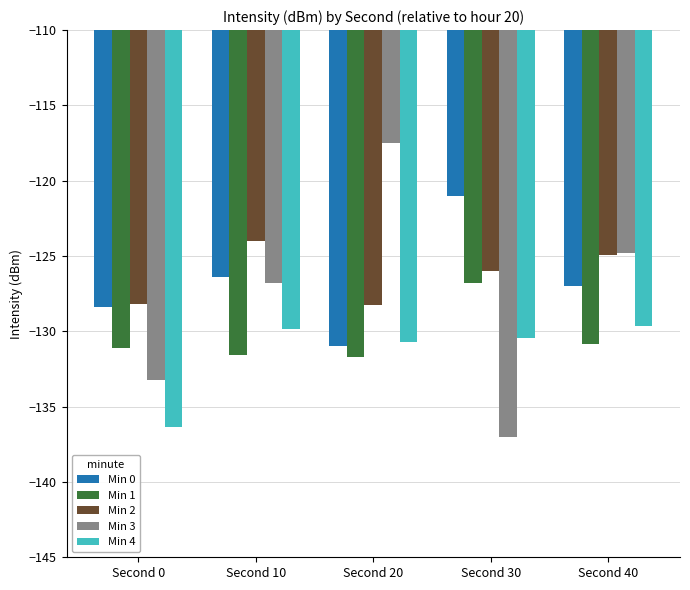

The Min 4 series shows -136.4 at Second 0. True or false?

True